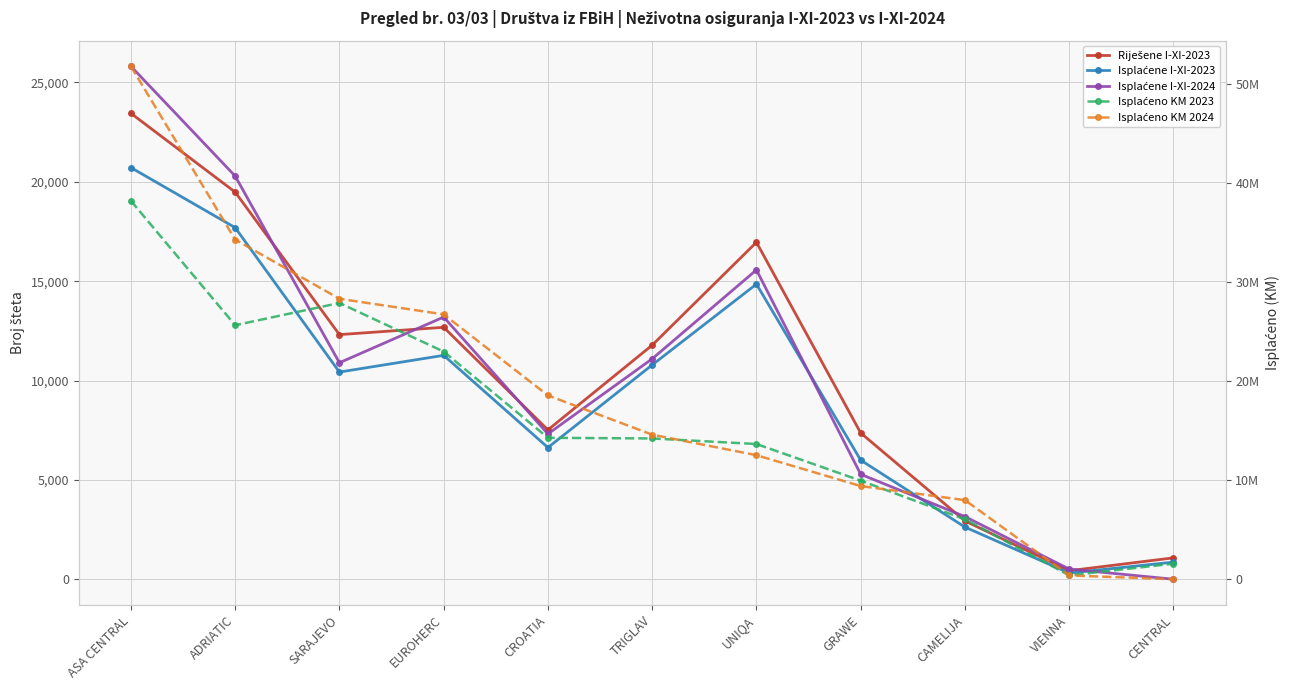

Which has a higher value, GRAWE or CAMELIJA?

GRAWE